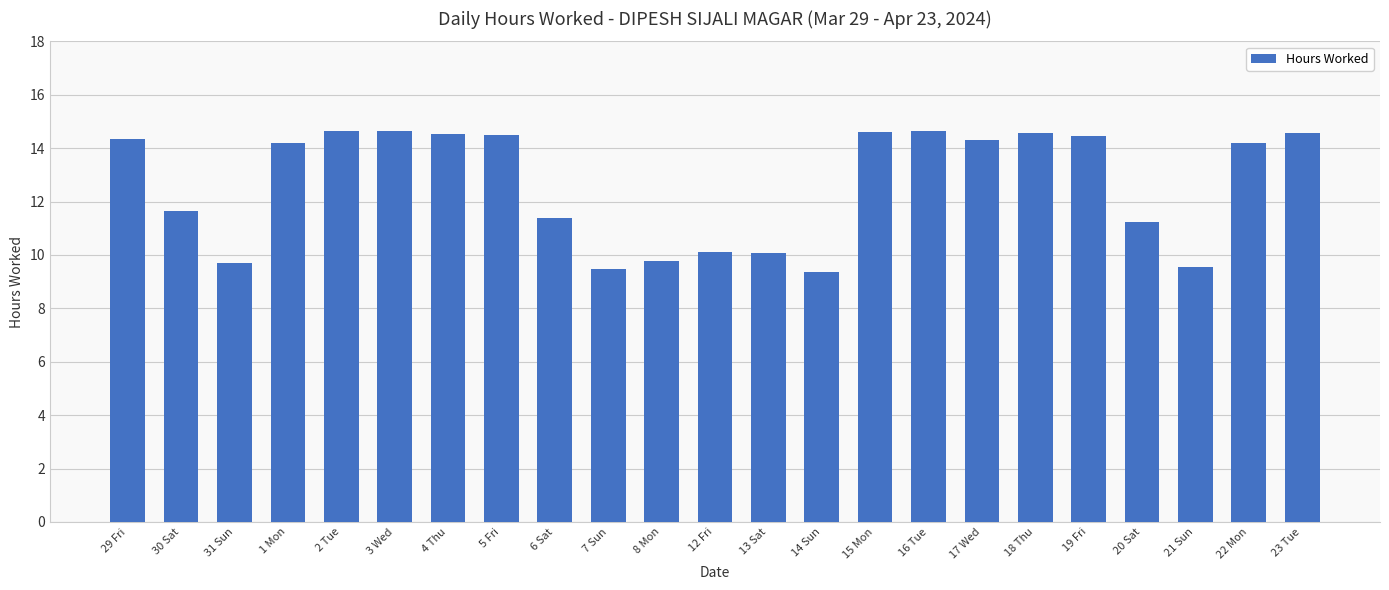

The chart shows a value of 11.7 at 30 Sat. True or false?

True